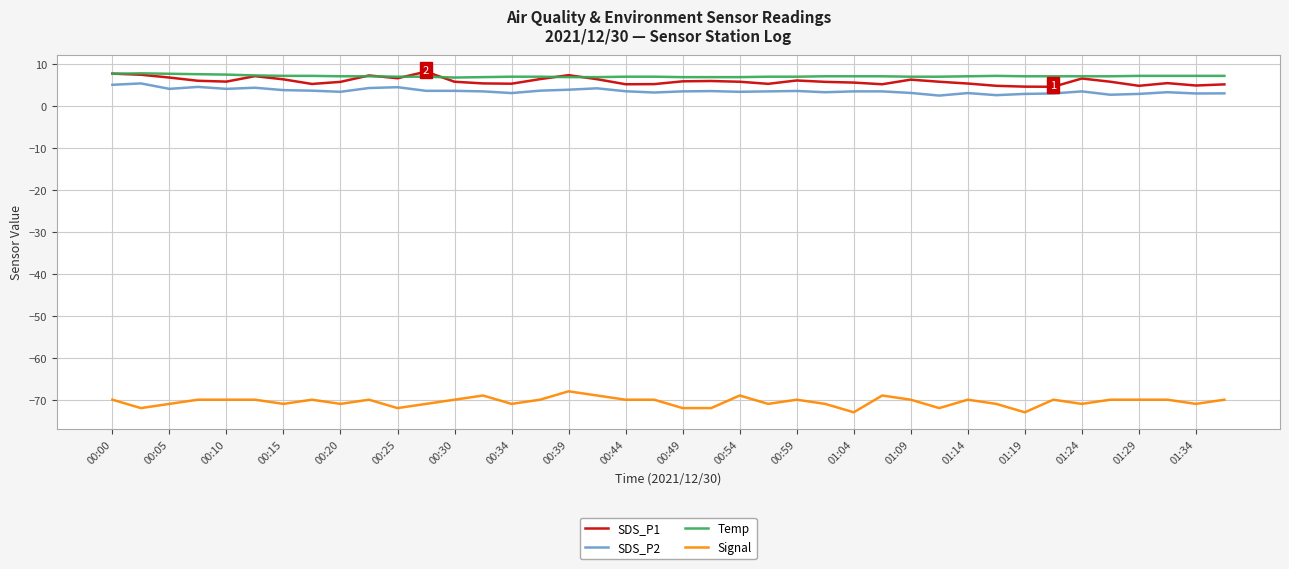

What is the smallest value displayed?

-73.0